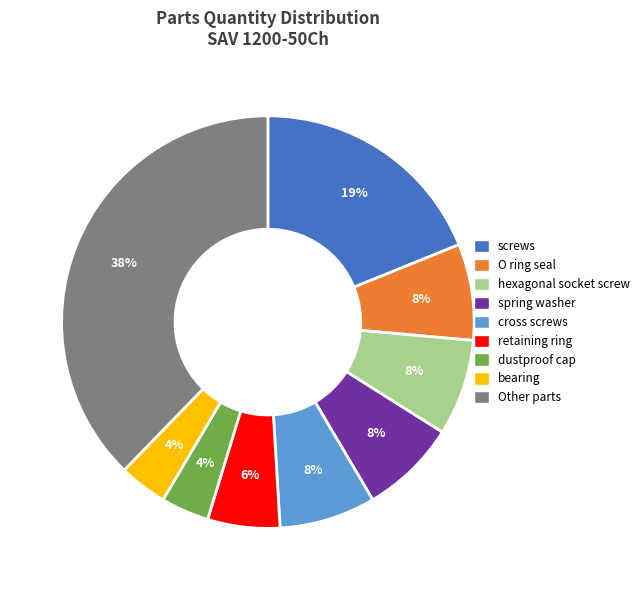

Does any single category account for the majority?

No